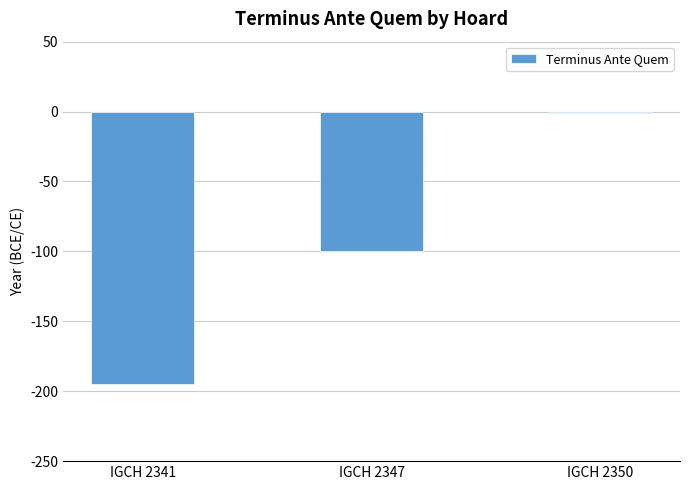

What is the maximum value shown in the chart?

-1